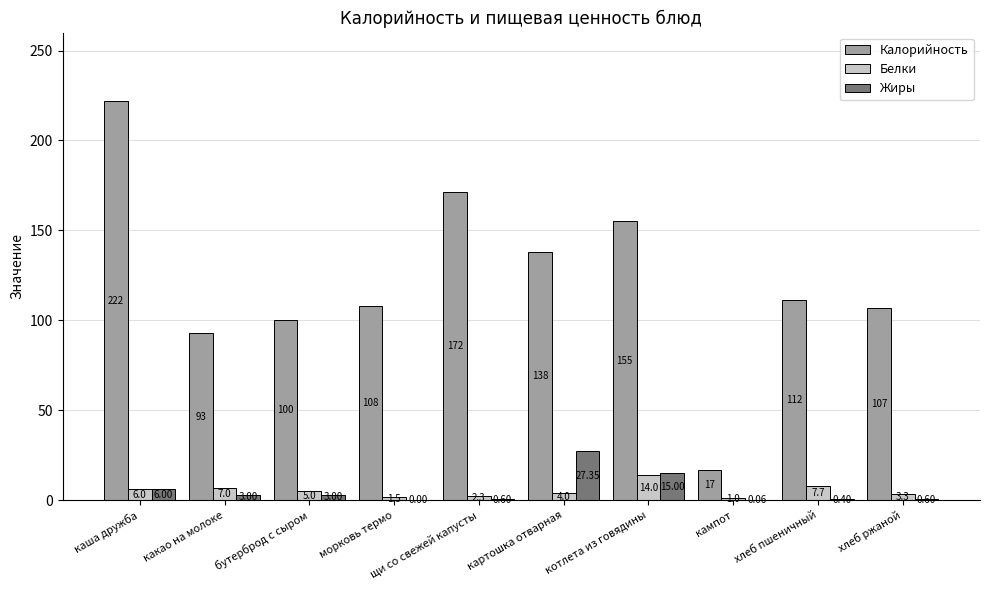

Which series changed the most between кампот and хлеб пшеничный?

Калорийность